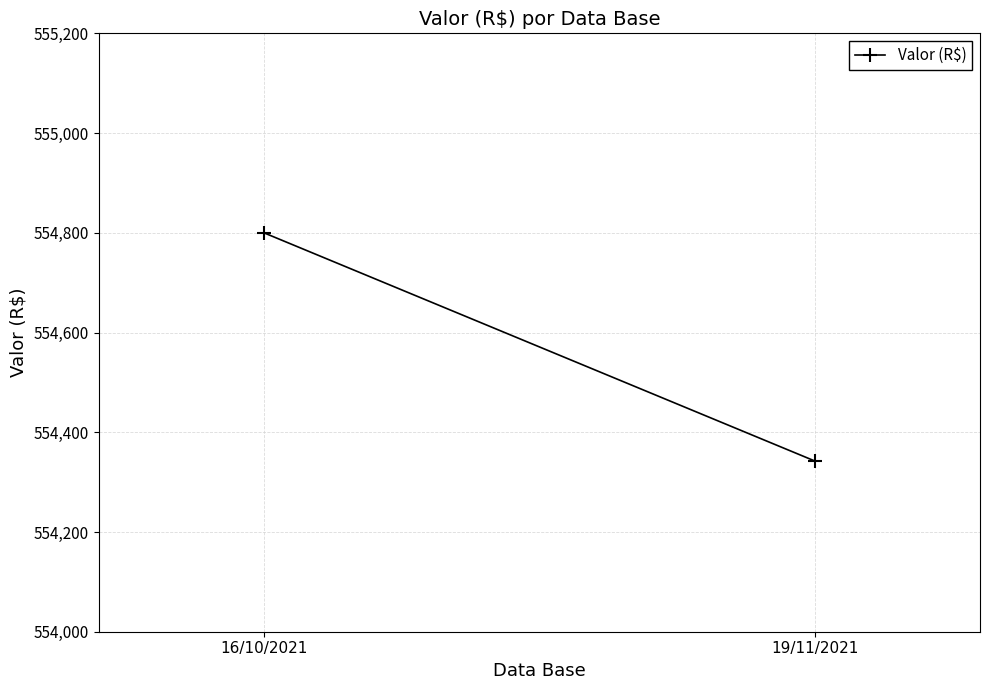

What is the ratio of the value at 16/10/2021 to the value at 19/11/2021?

1.0